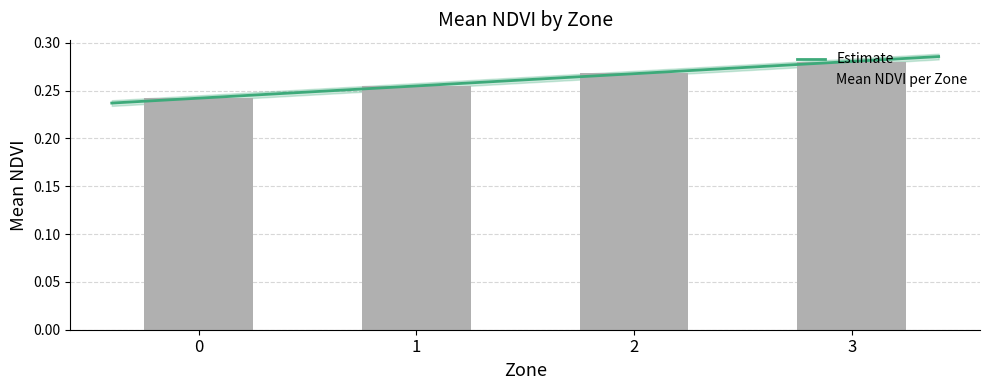

Which has a higher value, 1 or 2?

2